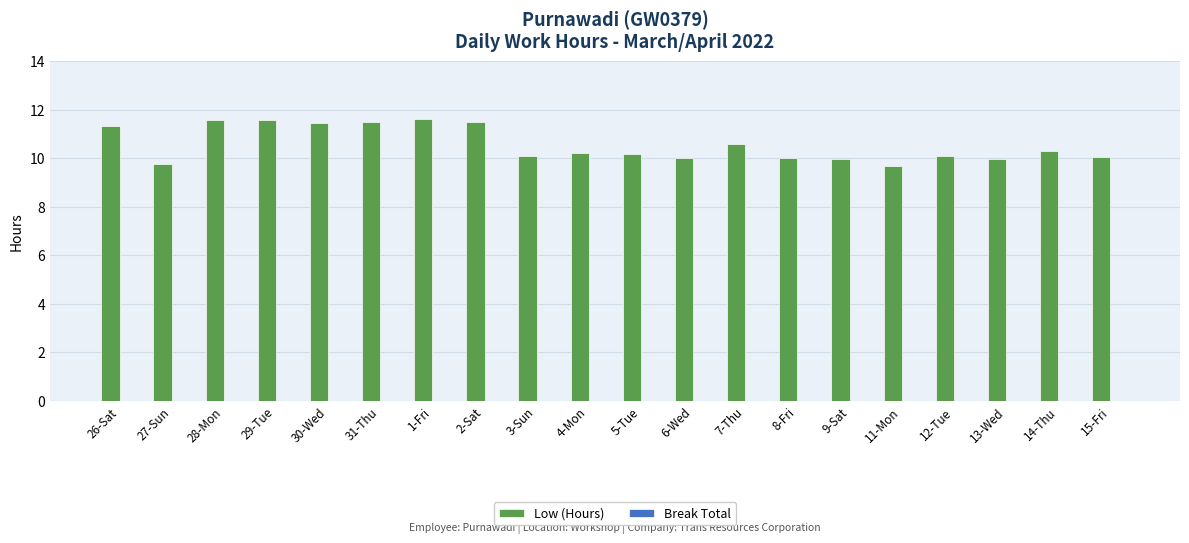

What is the label of the 7th bar from the right?

8-Fri